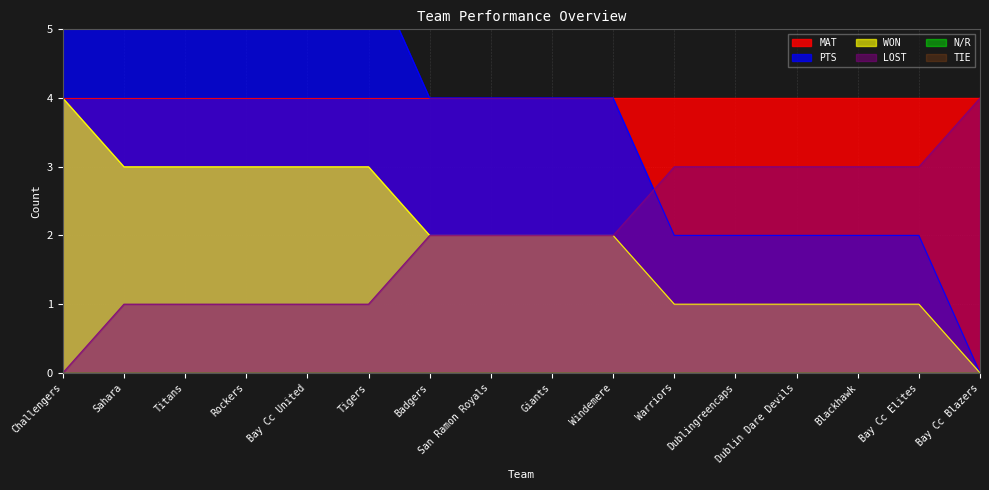

Is the value of LOST at Bay Cc Elites greater than the value of WON at Blackhawk?

Yes